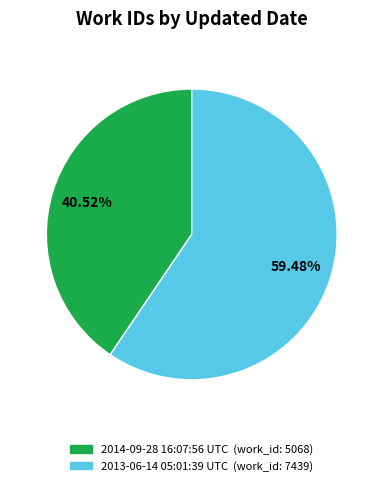

What percentage is the 2013-06-14 05:01:39 UTC slice, to the nearest percent?

59%